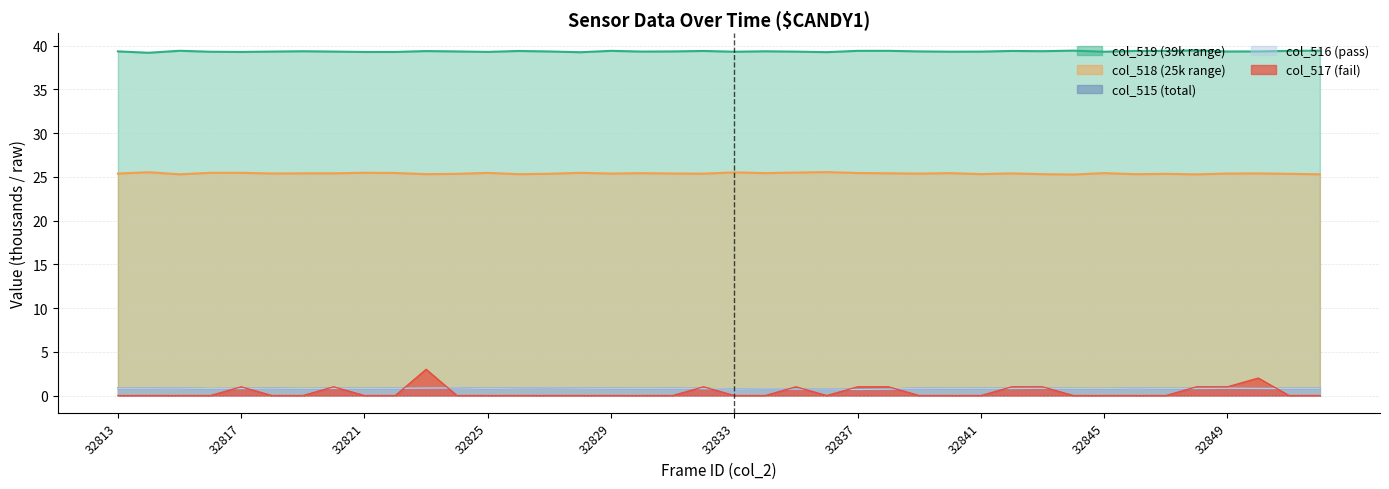

The col_515 series shows 0.8 at 32822. True or false?

True